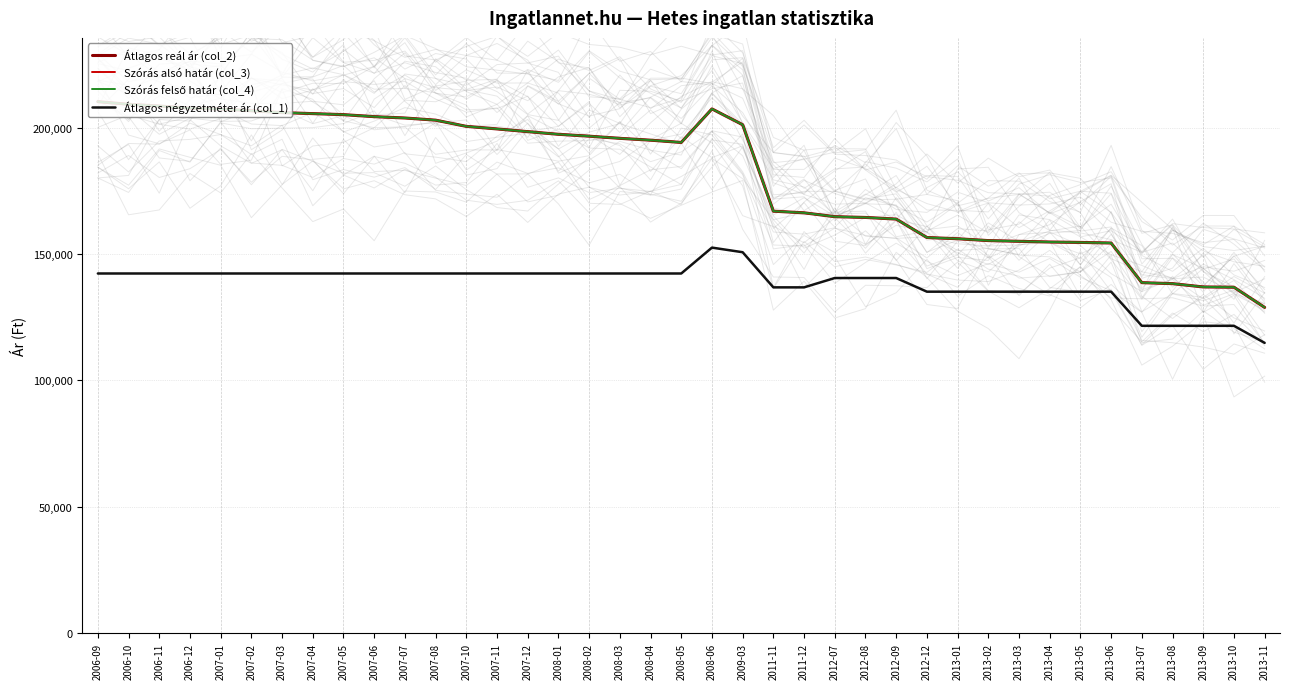

List the labels in order of Szórás alsó határ (col_3) value, smallest first.

2013-11, 2013-10, 2013-09, 2013-08, 2013-07, 2013-06, 2013-05, 2013-04, 2013-03, 2013-02, 2013-01, 2012-12, 2012-09, 2012-08, 2012-07, 2011-12, 2011-11, 2008-05, 2008-04, 2008-03, 2008-02, 2008-01, 2007-12, 2007-11, 2007-10, 2009-03, 2007-08, 2007-07, 2007-06, 2007-05, 2007-04, 2007-03, 2007-02, 2007-01, 2008-06, 2006-12, 2006-11, 2006-10, 2006-09